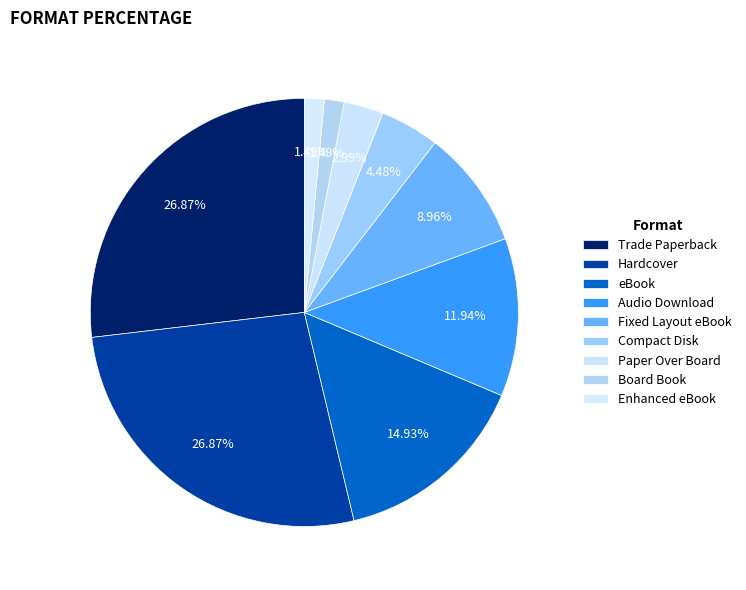

How many slices are in this pie chart?

9